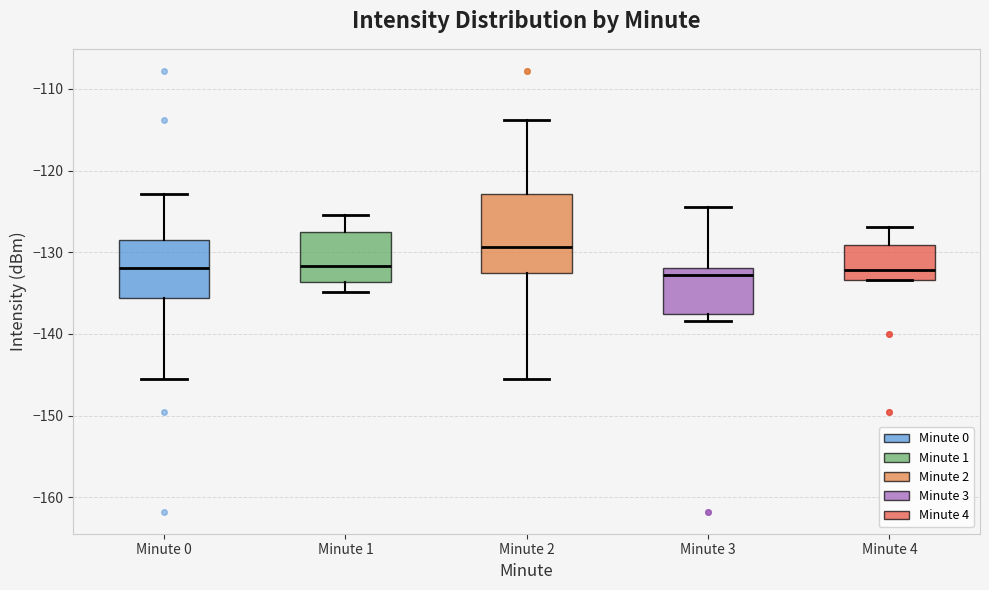

Reading left to right, transcribe this box plot: for each box, give where its median line is, the range the box spans, and where its two whiskers end, as read against the y-axis. The values are not printed on the chart, so give them approximately, as read against the axis.

Minute 0: median -132, box -136 to -129, whiskers -146 to -123
Minute 1: median -132, box -134 to -127, whiskers -135 to -125
Minute 2: median -129, box -133 to -123, whiskers -146 to -114
Minute 3: median -133, box -138 to -132, whiskers -138 (just below the box's lower edge) to -124
Minute 4: median -132, box -133 to -129, whiskers -133 to -127